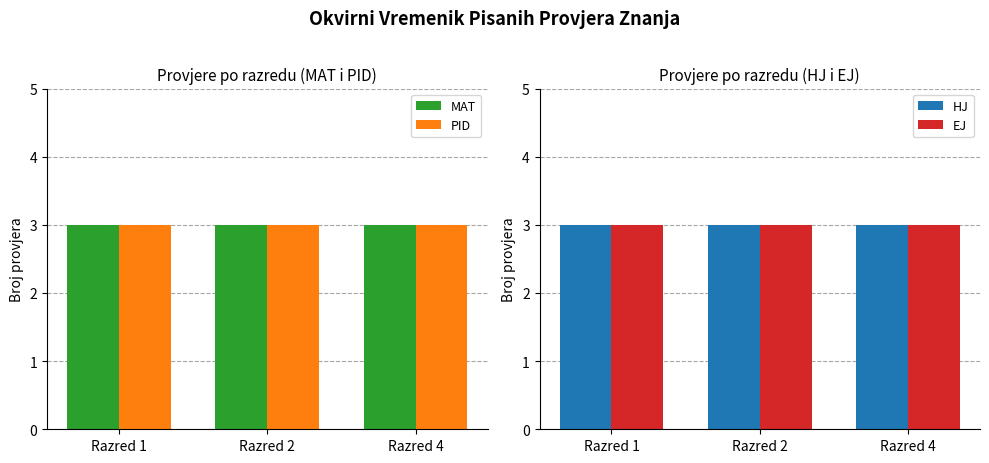

Where is Razred 1 nearest to the value 12?

3